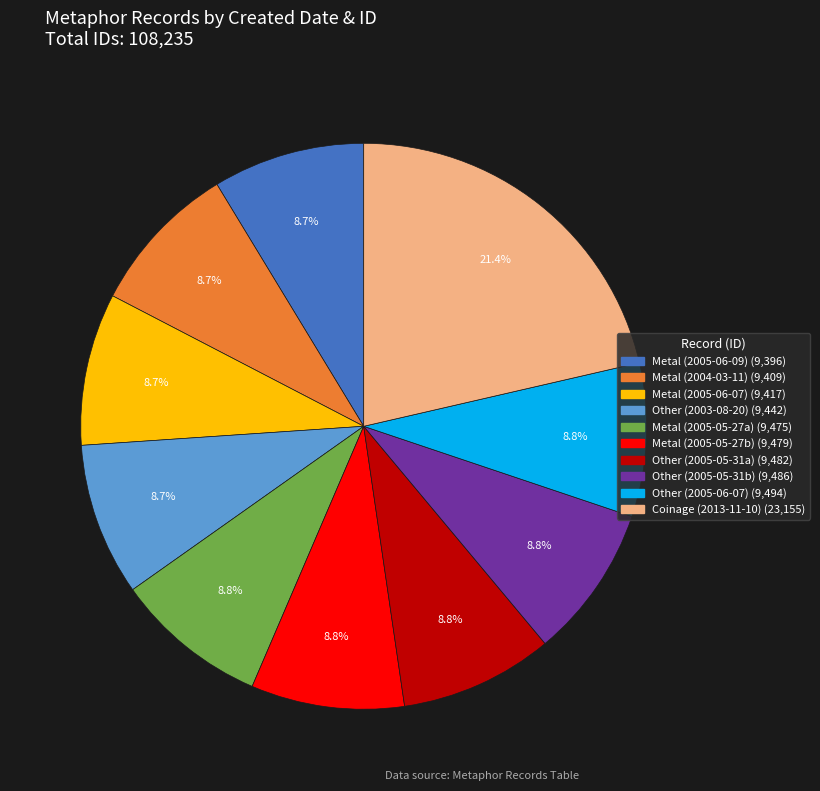

Does any single category account for the majority?

No